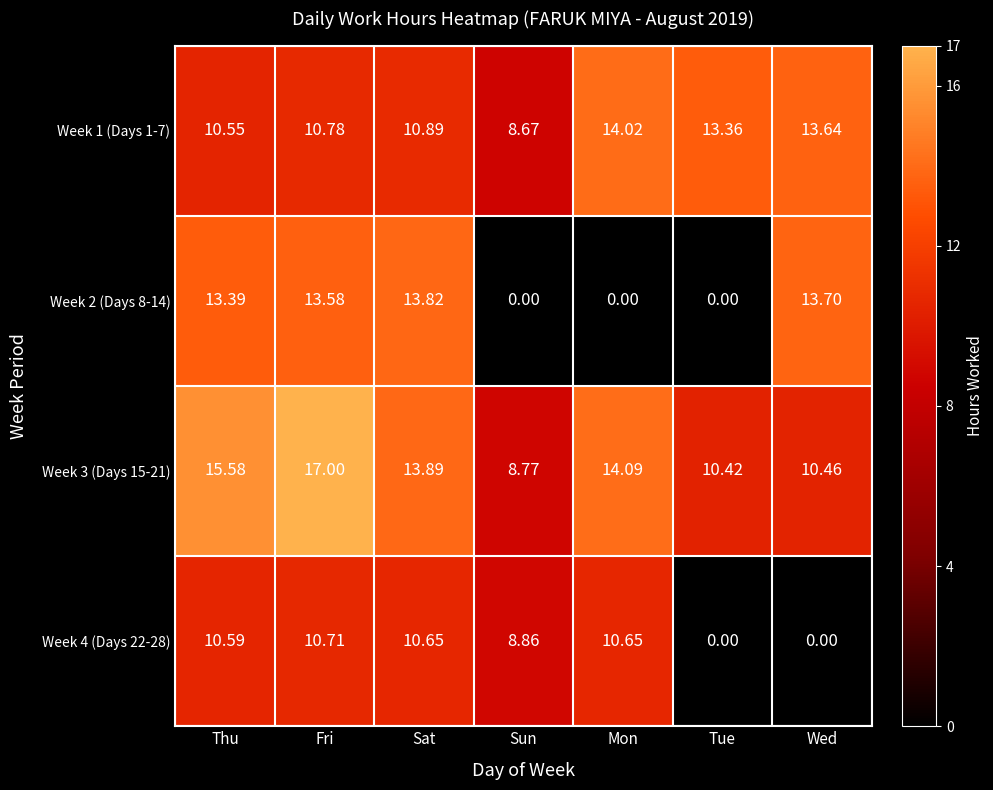

Which category has the lowest value in the Week 3 (Days 15-21) series?

Sun